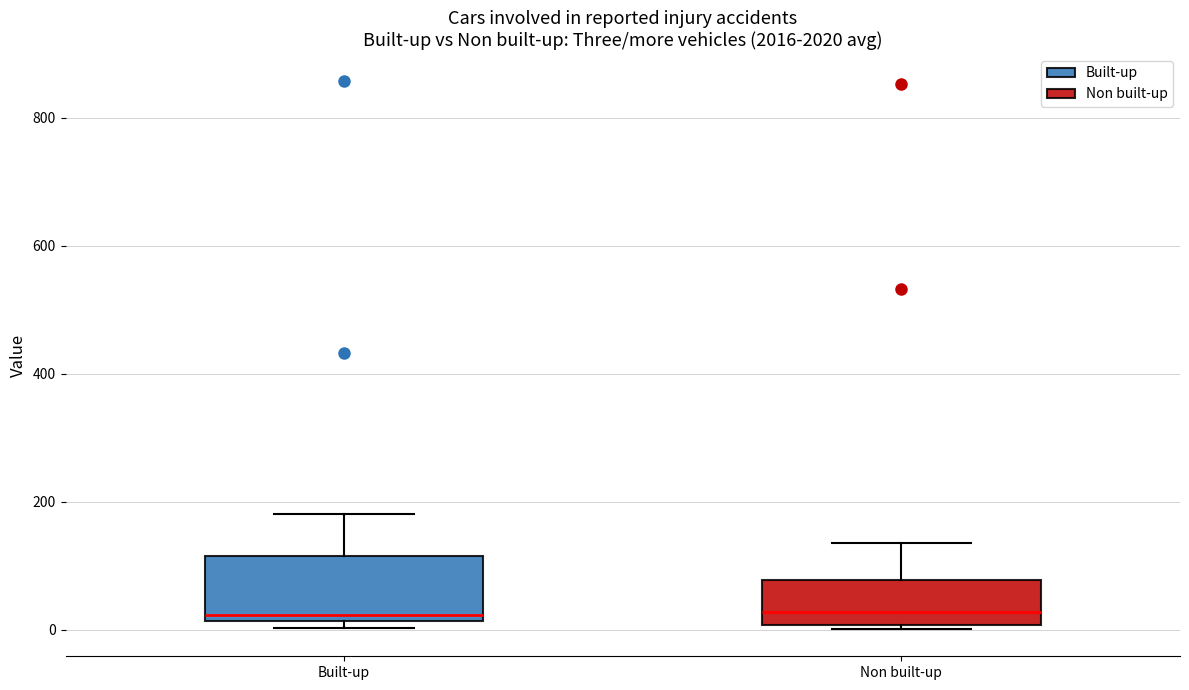

Reading left to right, read every box against the y-axis: the position of its median line, the range the box covers, and the ends of its whiskers. The values are not printed on the chart, so give them approximately, as read against the axis.

Built-up: median 20 (just above the box's lower edge), box 20 to 120, whiskers 0 to 180
Non built-up: median 20, box 0 to 80, whiskers 0 to 140